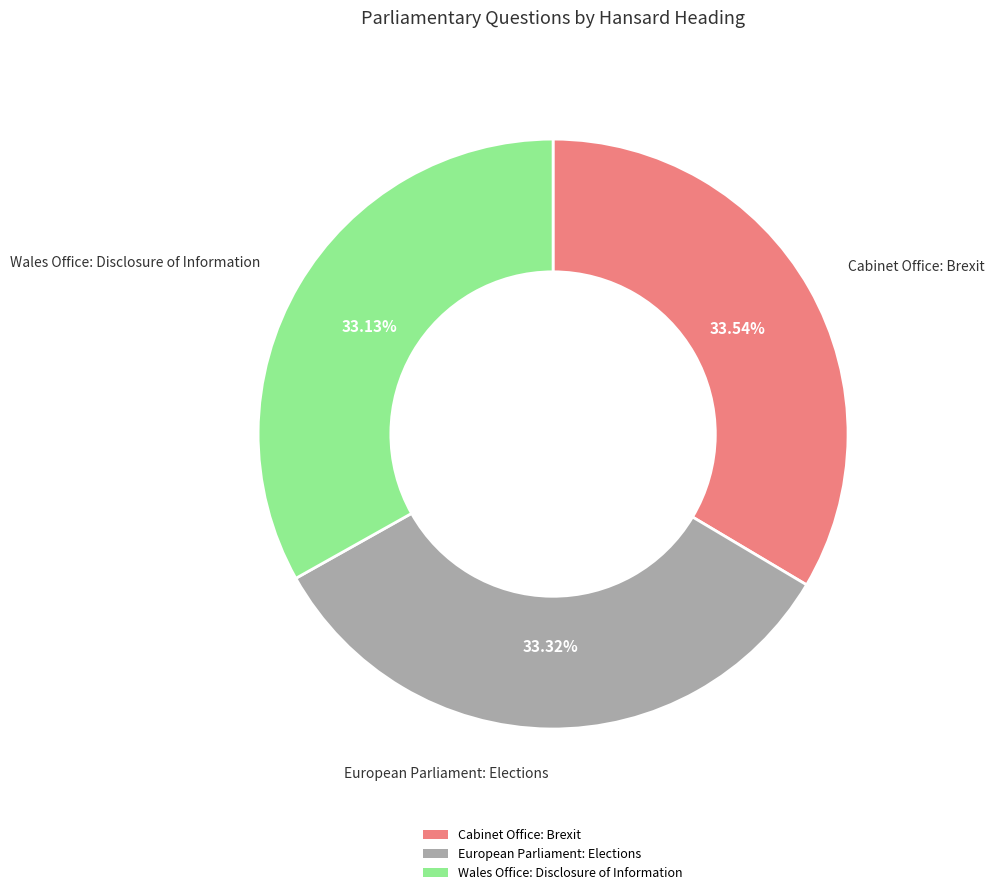

To the nearest percent, what is the average slice percentage?

33%